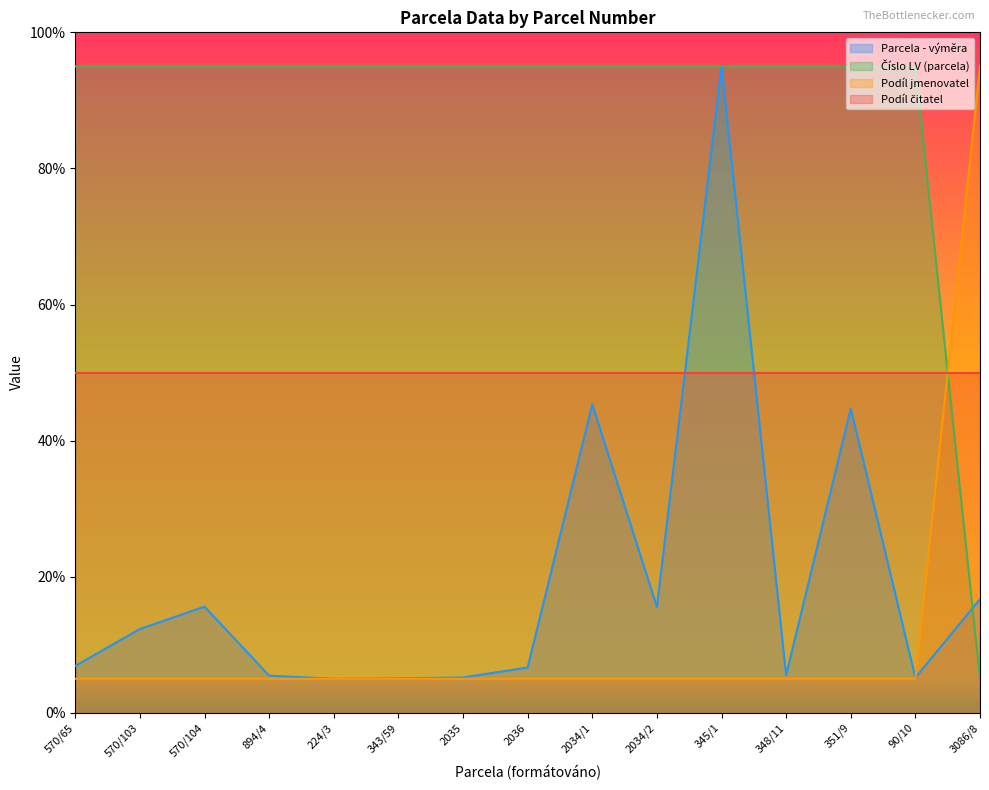

The value of Číslo LV (parcela) at 351/9 is 40.8. True or false?

False